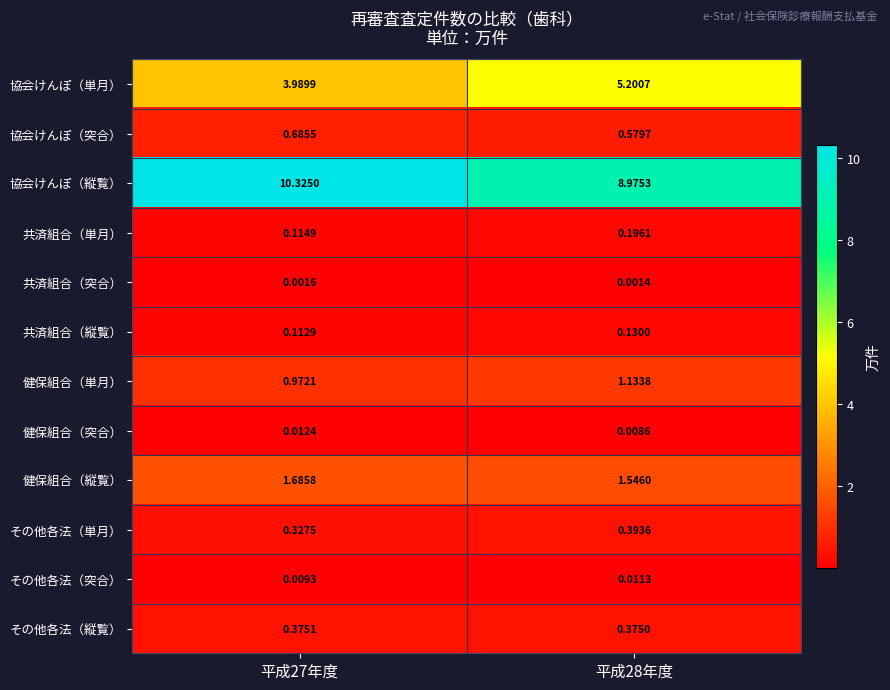

Which series changed the most between 平成27年度 and 平成28年度?

協会けんぽ（縦覧）